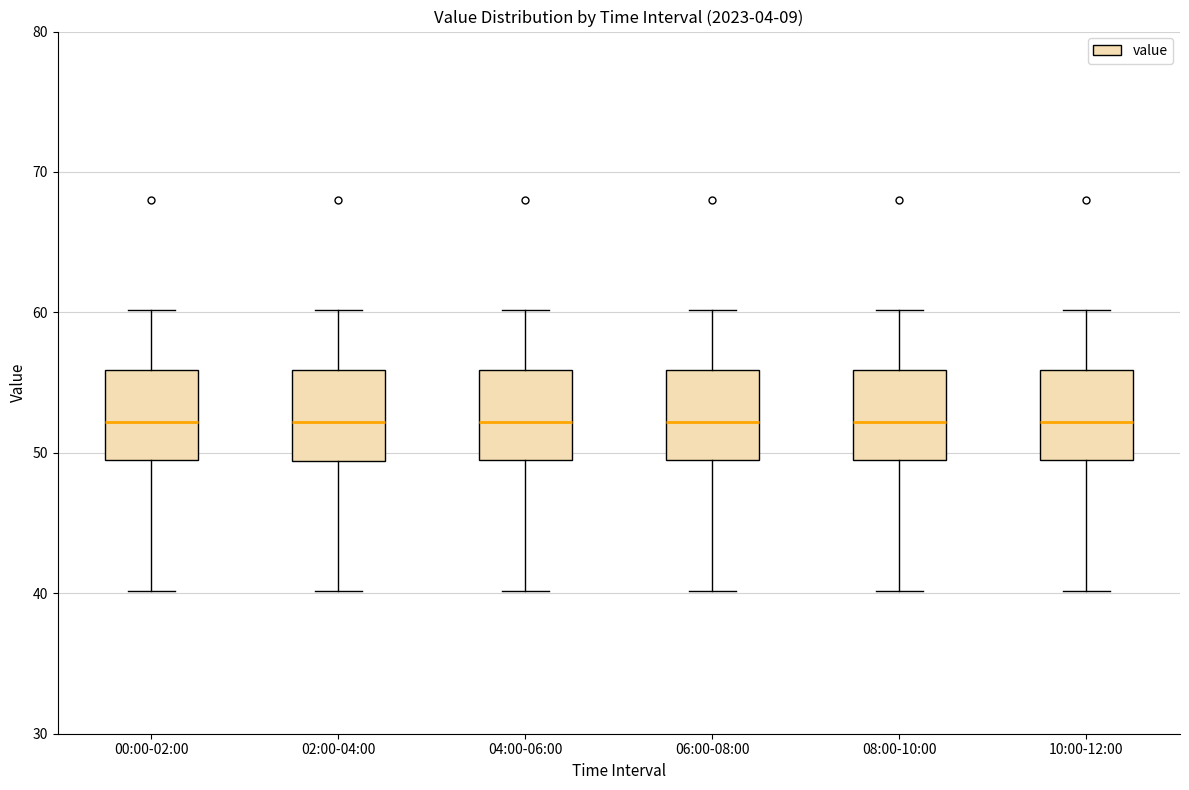

Where is the lower edge of the box for 06:00-08:00 on the y-axis? The values are not printed on the chart, so give them approximately, as read against the axis.

49